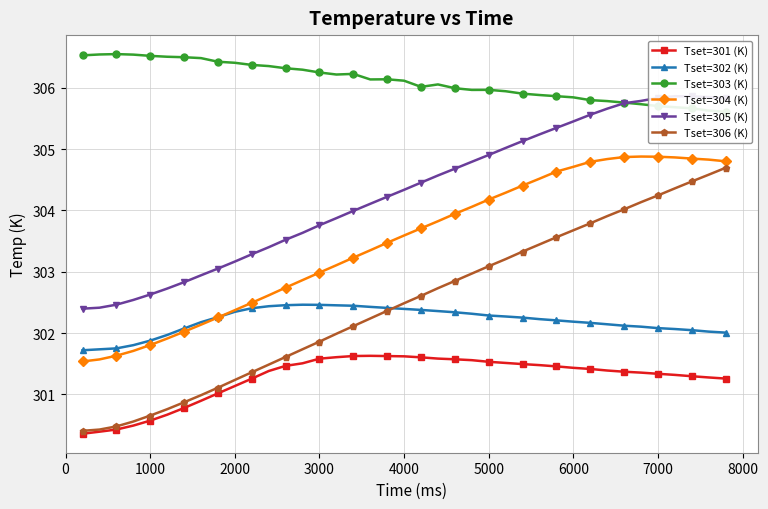

What is the approximate value of Tset=301 (K) at 4000?

301.6